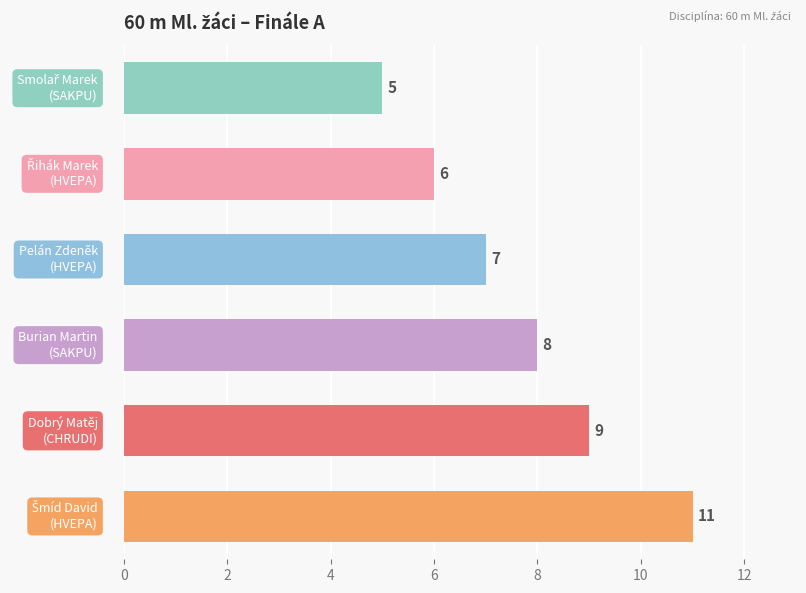

What is the greatest value displayed?

11